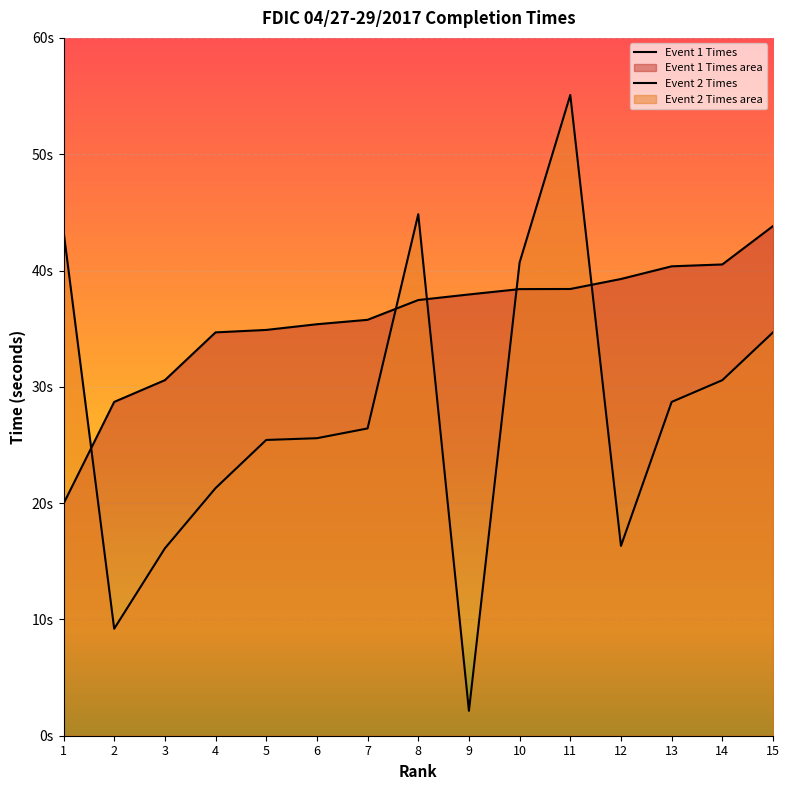

How many categories are shown in the chart?

15